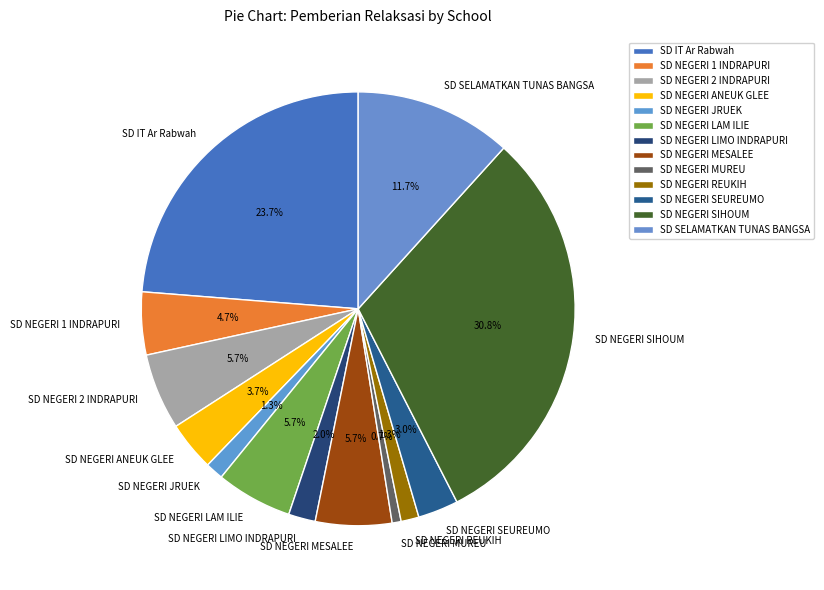

Is there a majority slice in this chart?

No